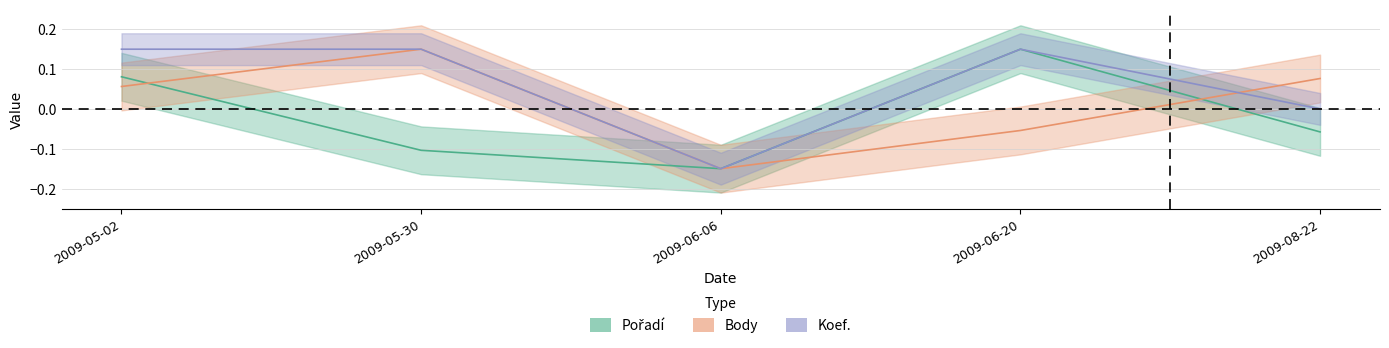

Is it true that Body equals 0.2 at 2009-05-30?

False